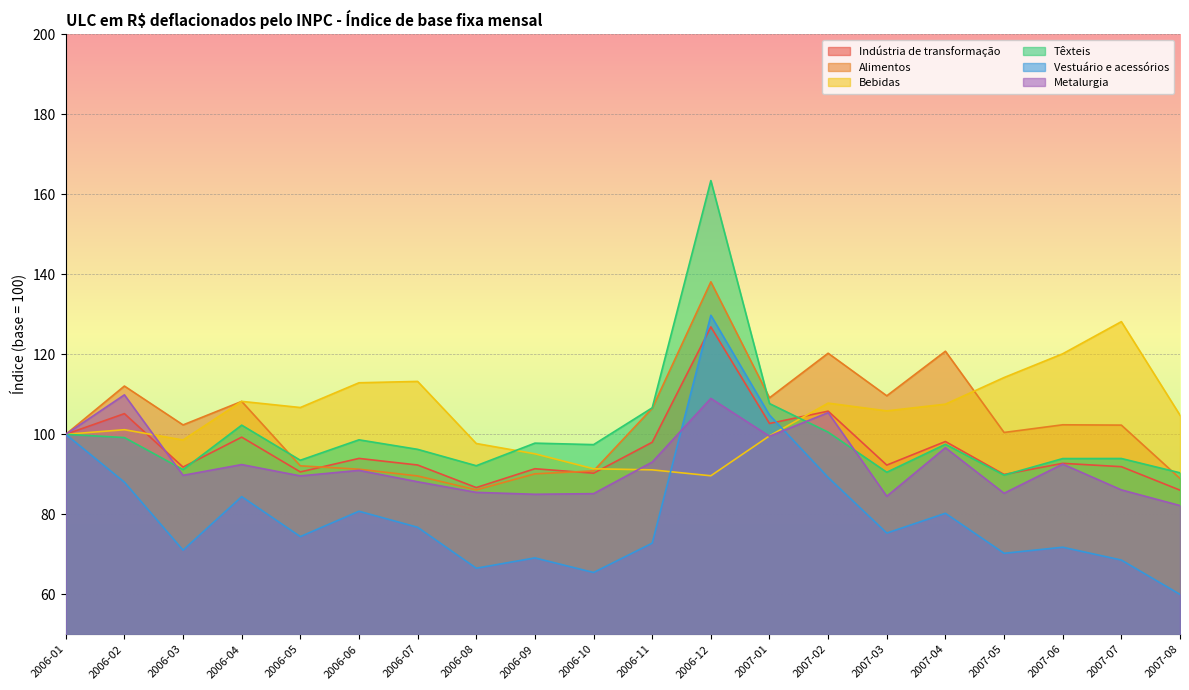

Count the number of categories in the chart.

20